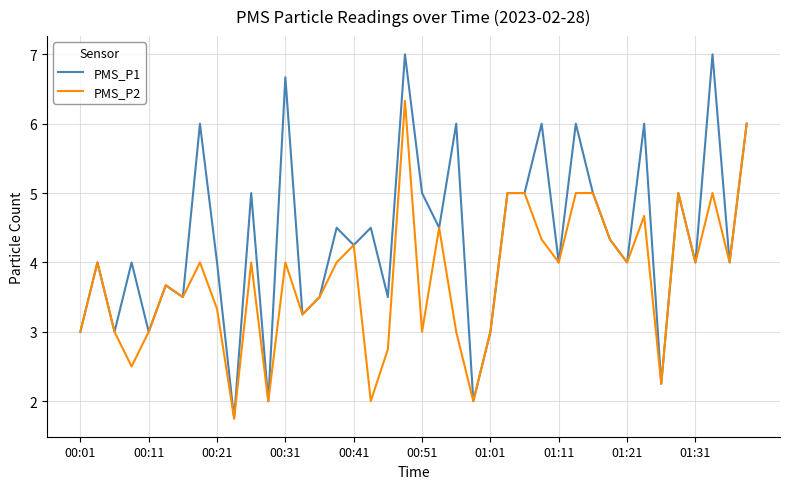

What is the highest value of the PMS_P2 series?

6.3